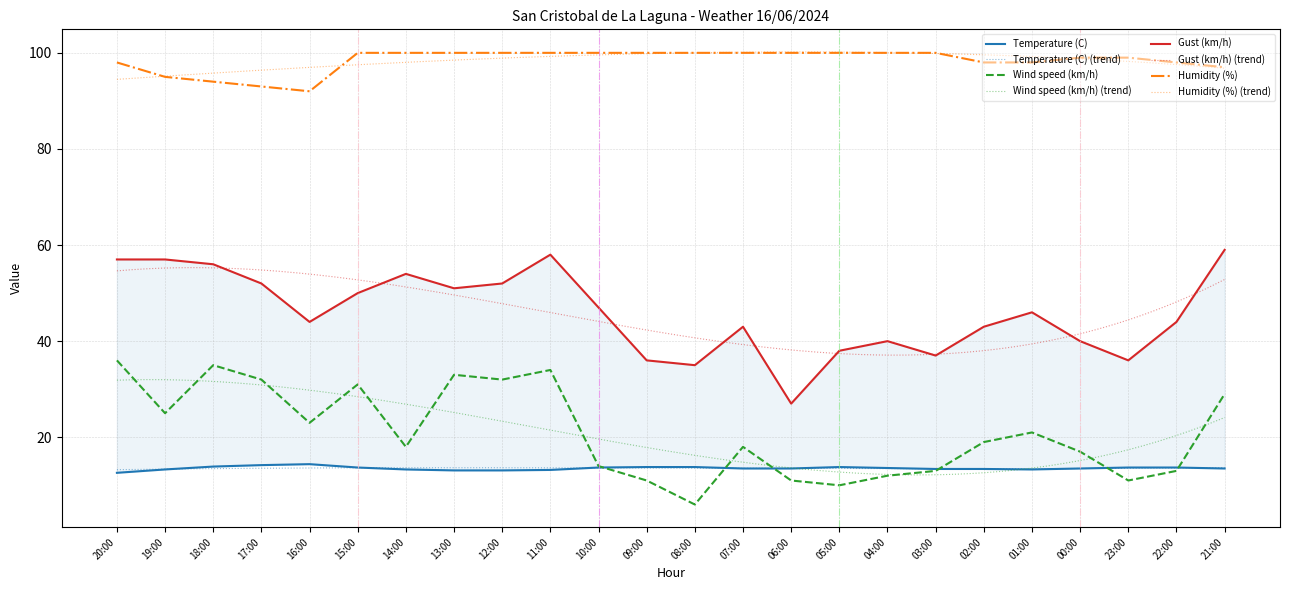

How many values in the Temperature (C) series are below 13?

1